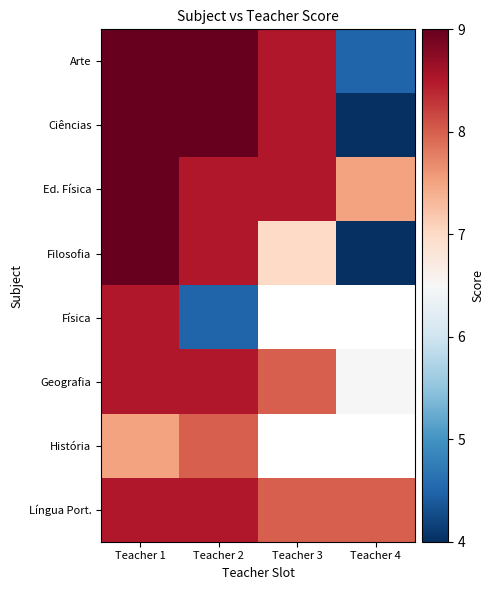

At which category is the sum across all series the highest?

Teacher 1